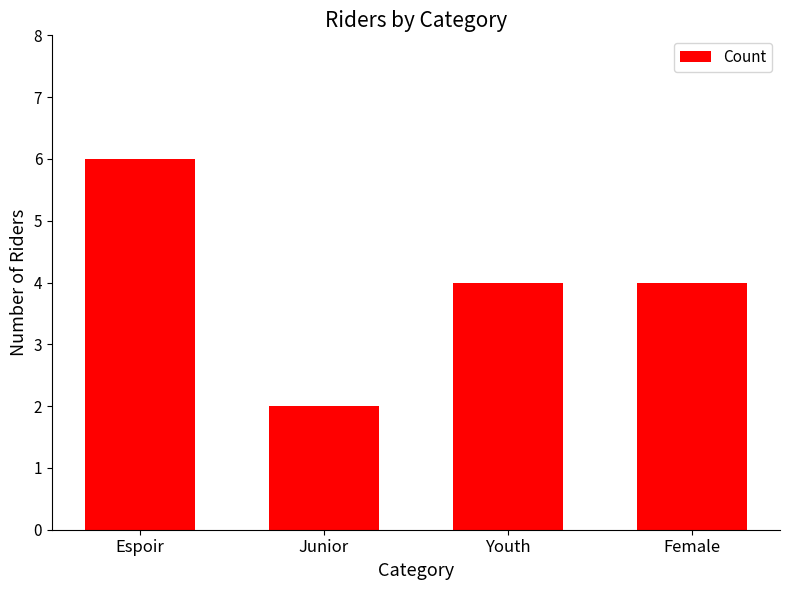

Are the bars grouped side by side (vs. stacked)?

No